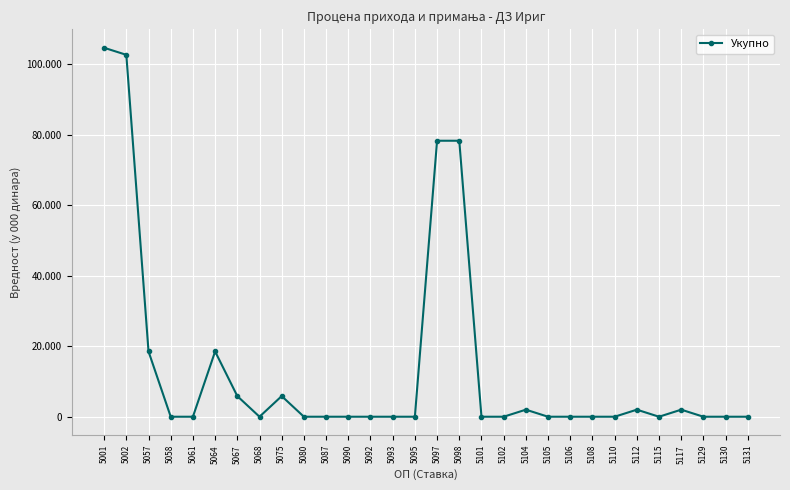

Is this an area chart (filled region under the line)?

No